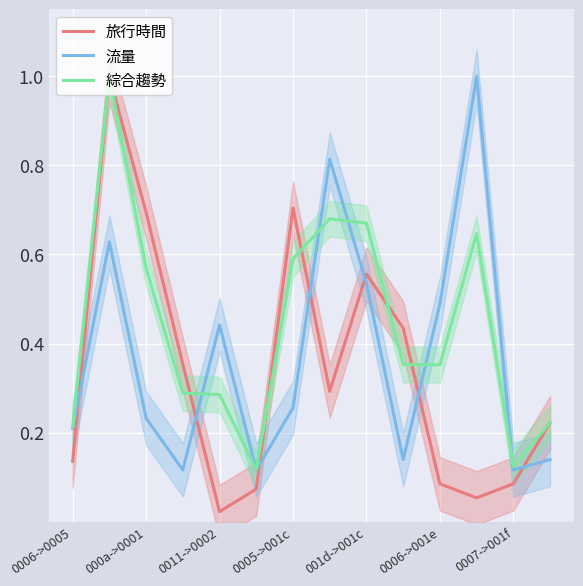

Where is 旅行時間 nearest to the value 0?

0011->0002